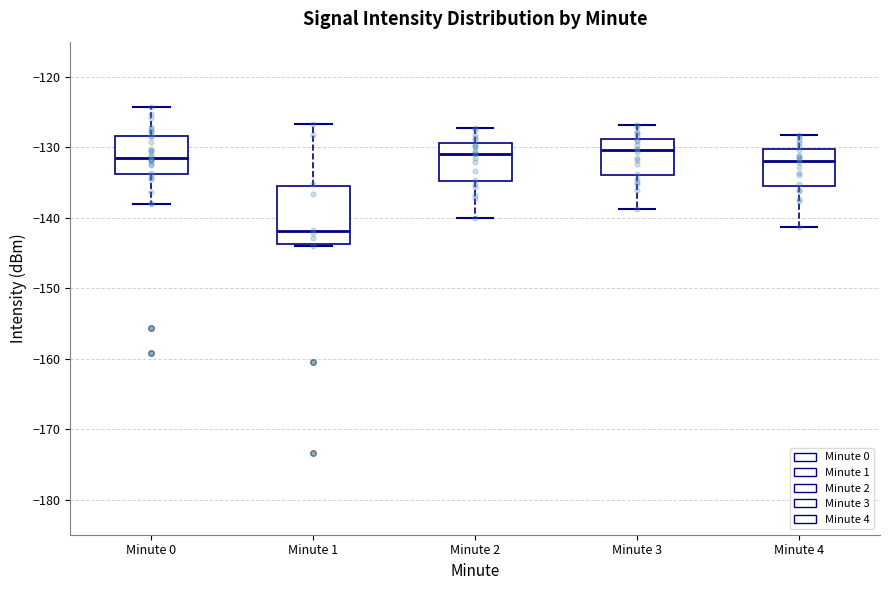

Where is the lower edge of the box for Minute 1 on the y-axis? The values are not printed on the chart, so give them approximately, as read against the axis.

-144